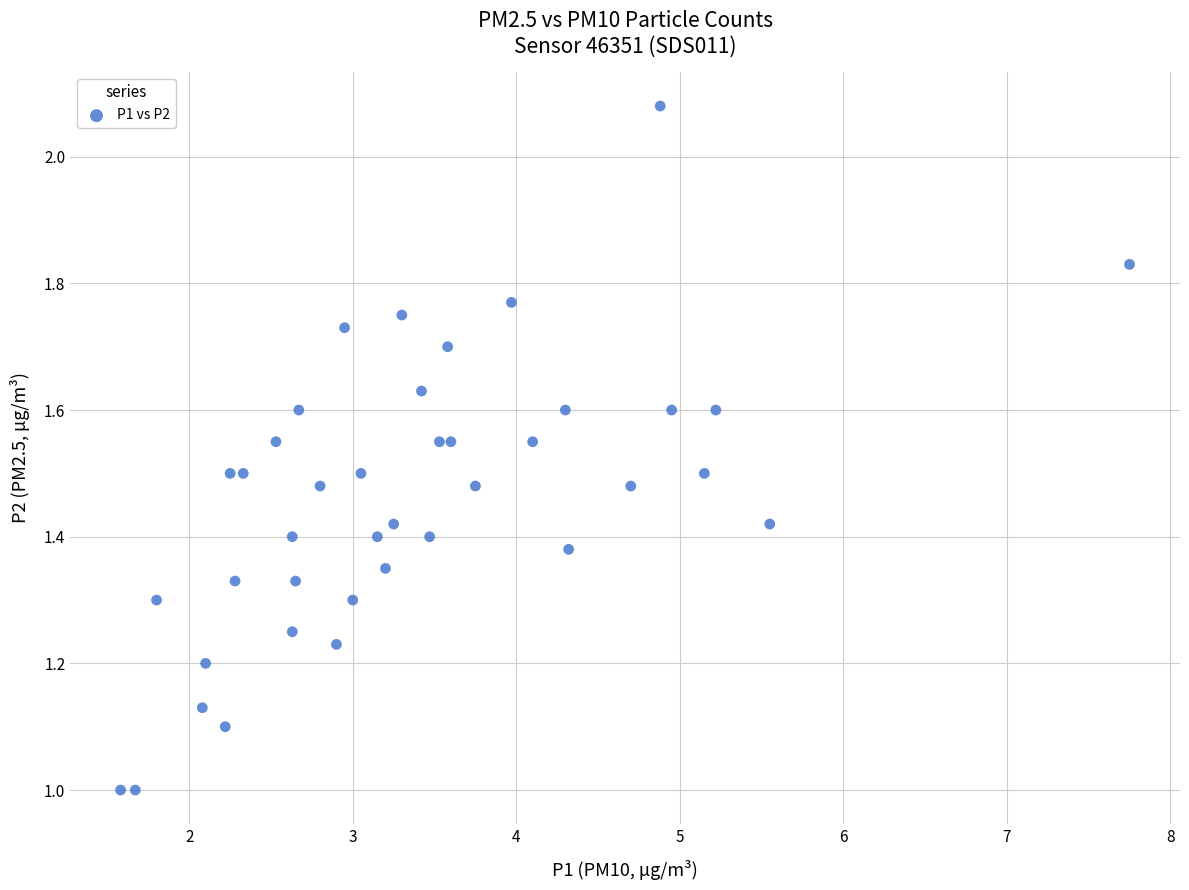

What is the range of X values (max minus min)?

6.2